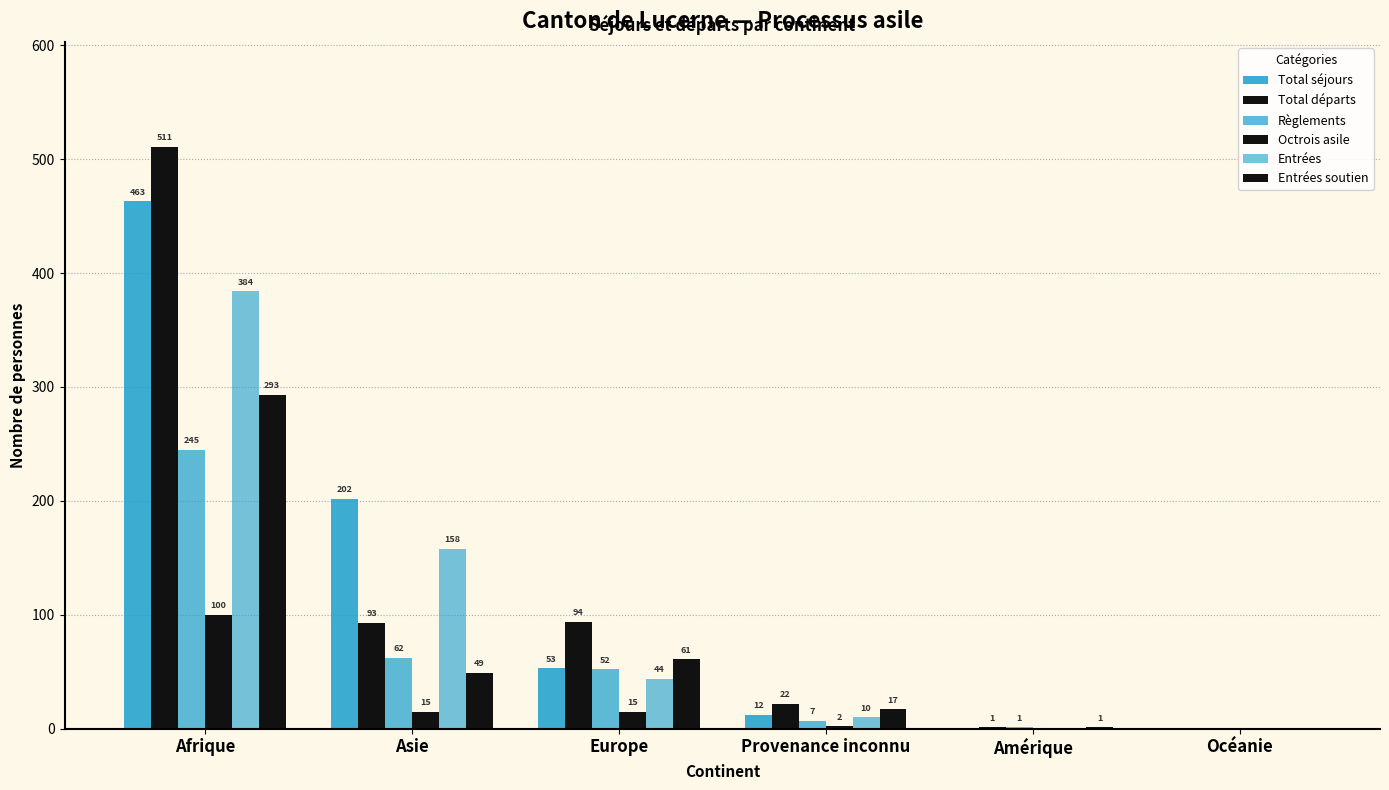

At which label does Octrois asile first exceed 15?

Afrique